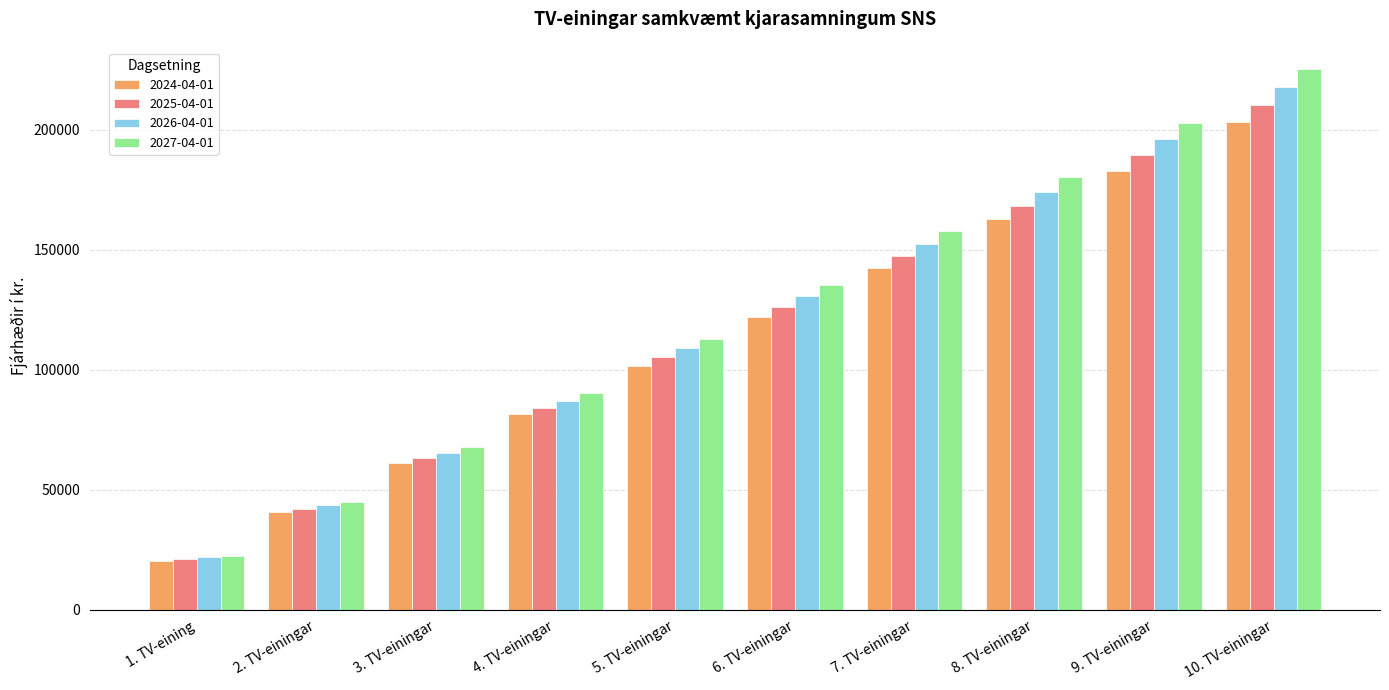

Rank the series by their maximum value, from highest to lowest.

2027-04-01, 2026-04-01, 2025-04-01, 2024-04-01